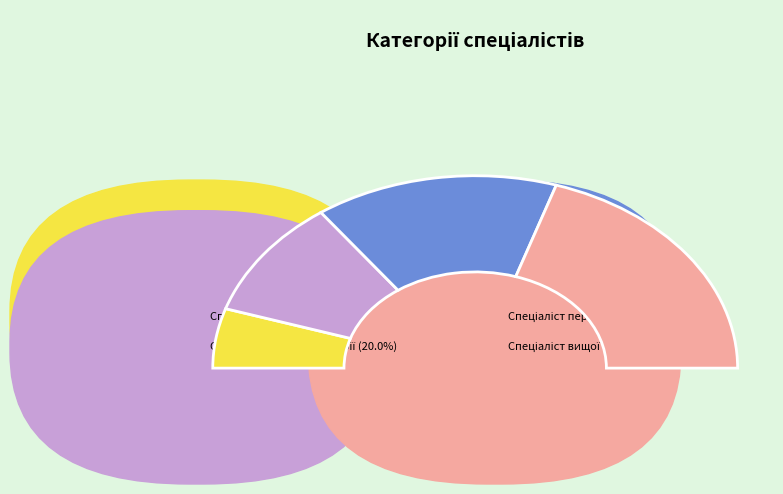

Count the number of slices in the pie.

4